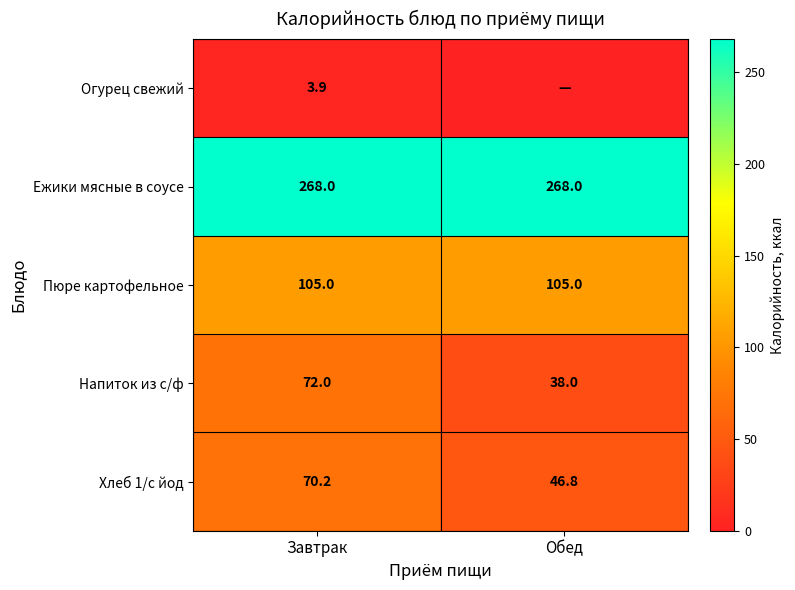

What is the difference between the highest and lowest values at Завтрак?

264.1